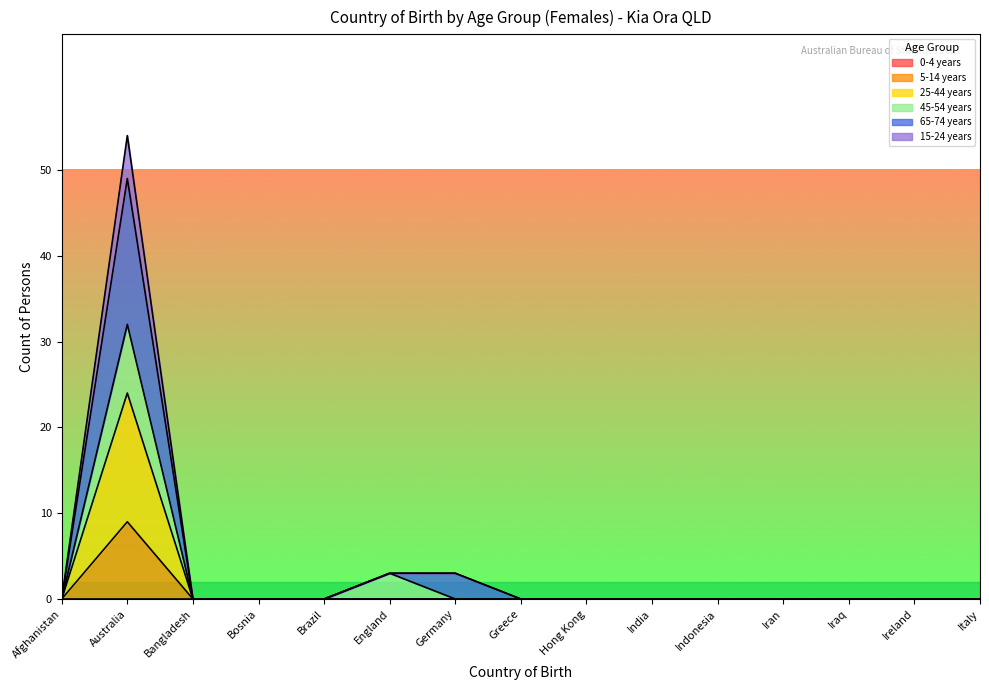

At which category is the sum across all series the highest?

Australia